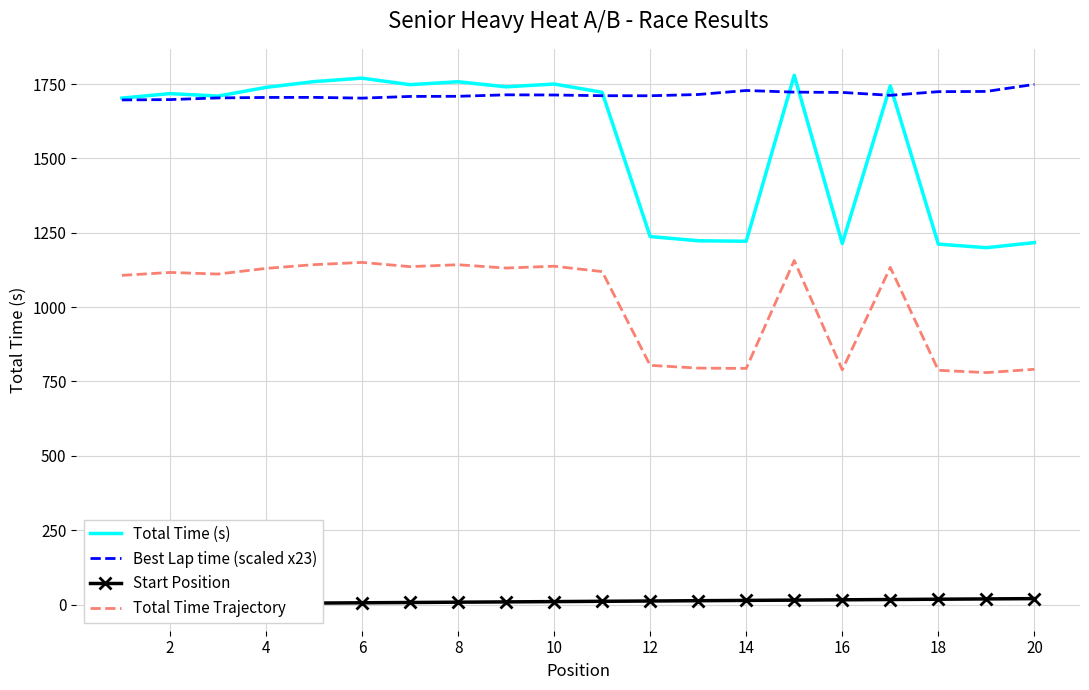

What is the smallest value displayed?

1.0